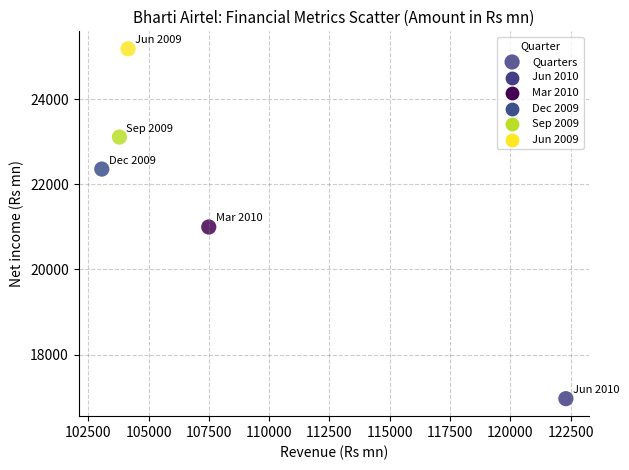

What is the range of Y values (max minus min)?

8209.5